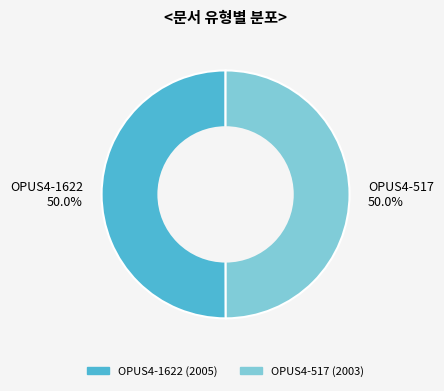

What is the total percentage of OPUS4-517 50.0% and OPUS4-1622 50.0%?

100.0%